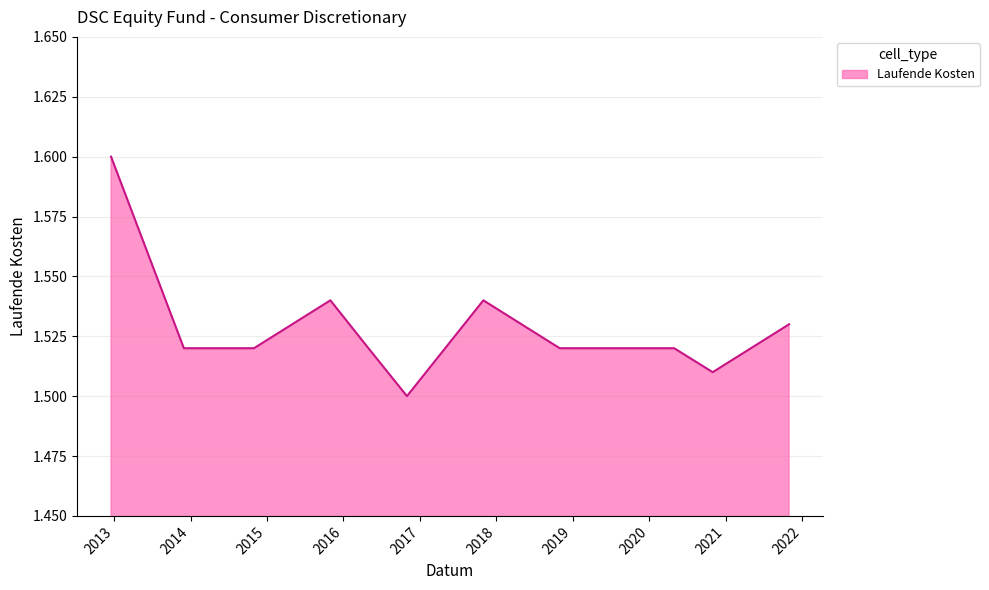

What is the maximum value shown in the chart?

1.6